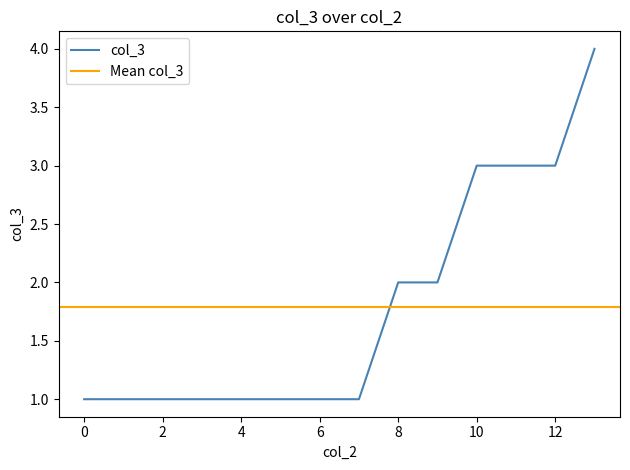

The col_3 series shows 5 at 12. True or false?

False